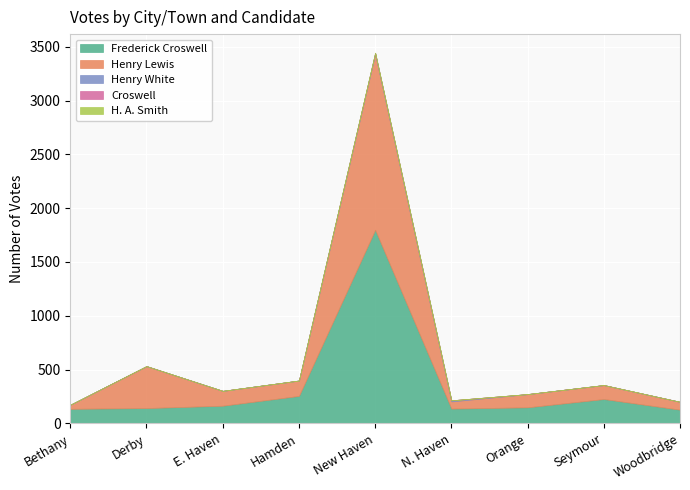

Which category has the highest value in the Frederick Croswell series?

New Haven